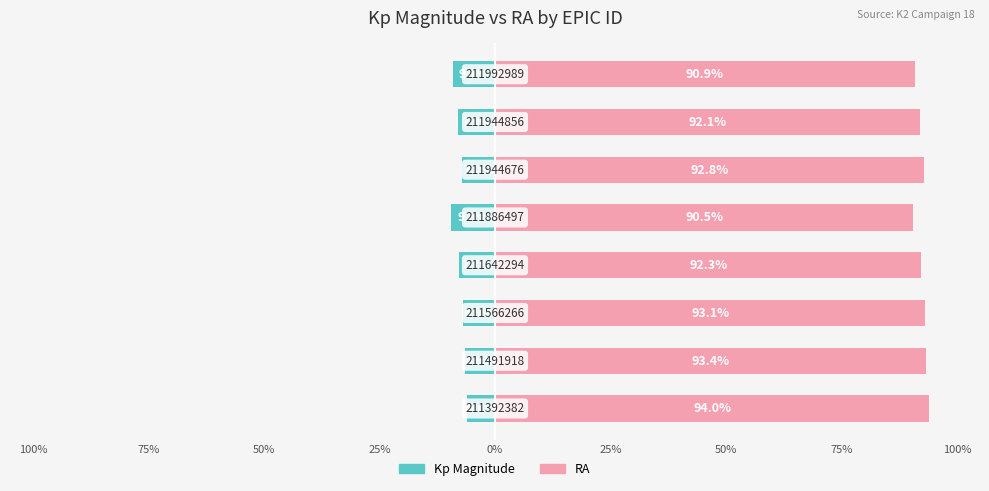

List the series in order of their overall mean, lowest first.

Kp Magnitude, RA